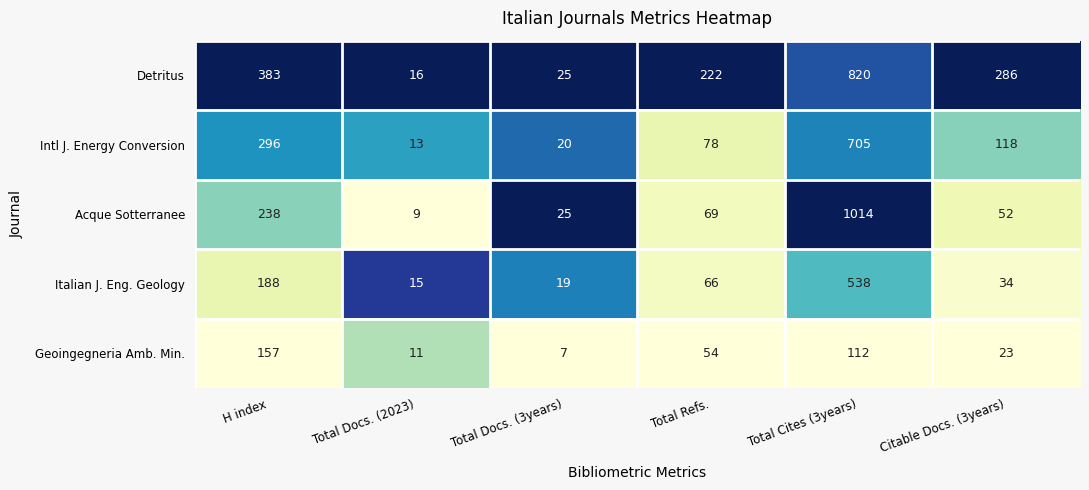

The value of Acque Sotterranee at Total Docs. (2023) is 9. True or false?

True